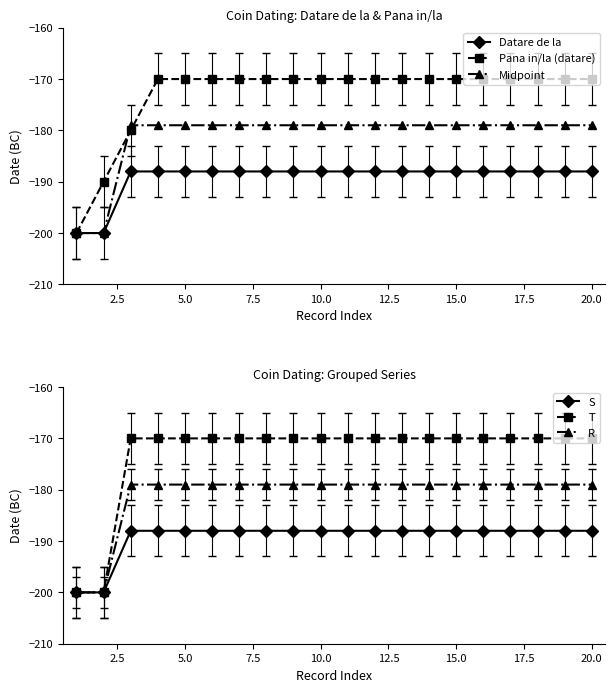

The value of S at 2.5 is -275. True or false?

False